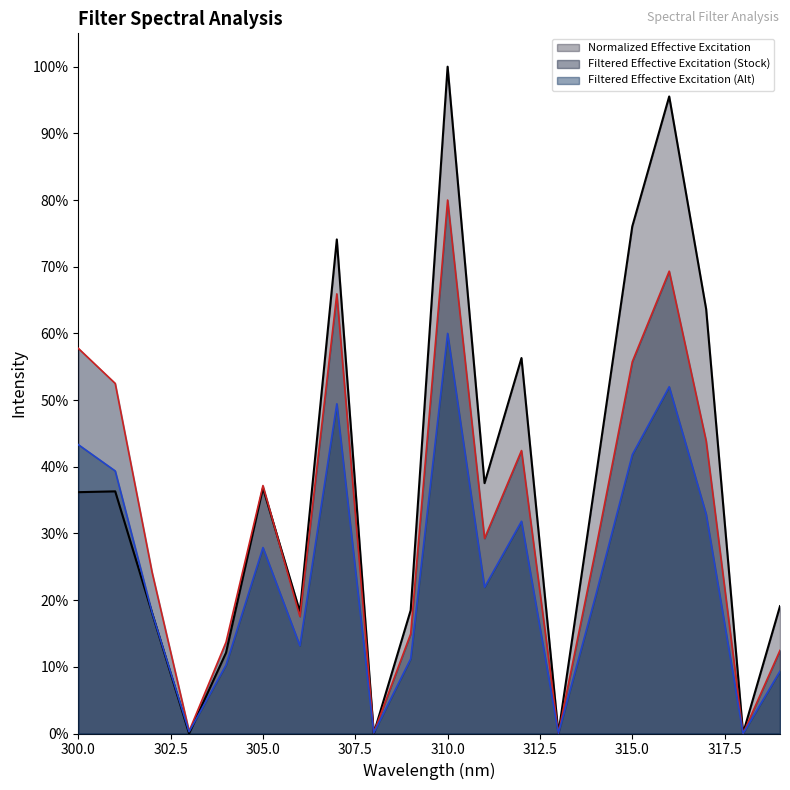

Which category has the highest value across all series?

310